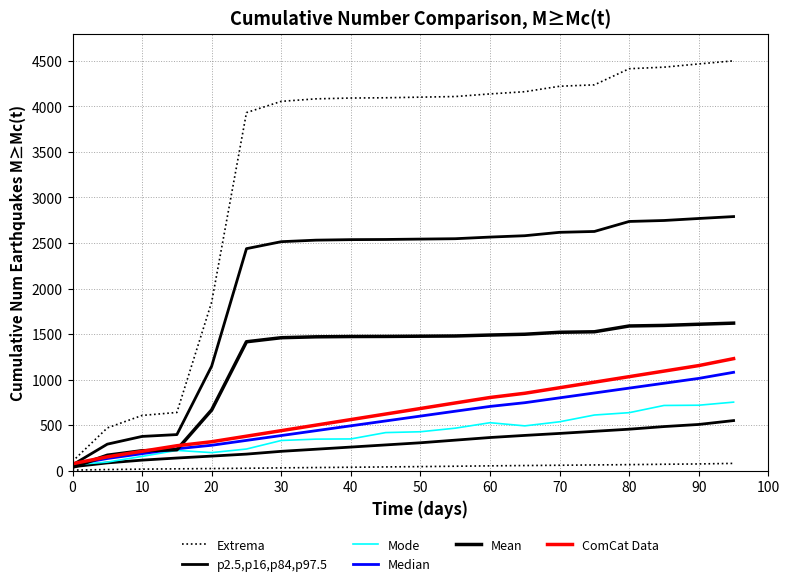

The value of p2.5,p16,p84,p97.5 at 10 is 235.1. True or false?

False